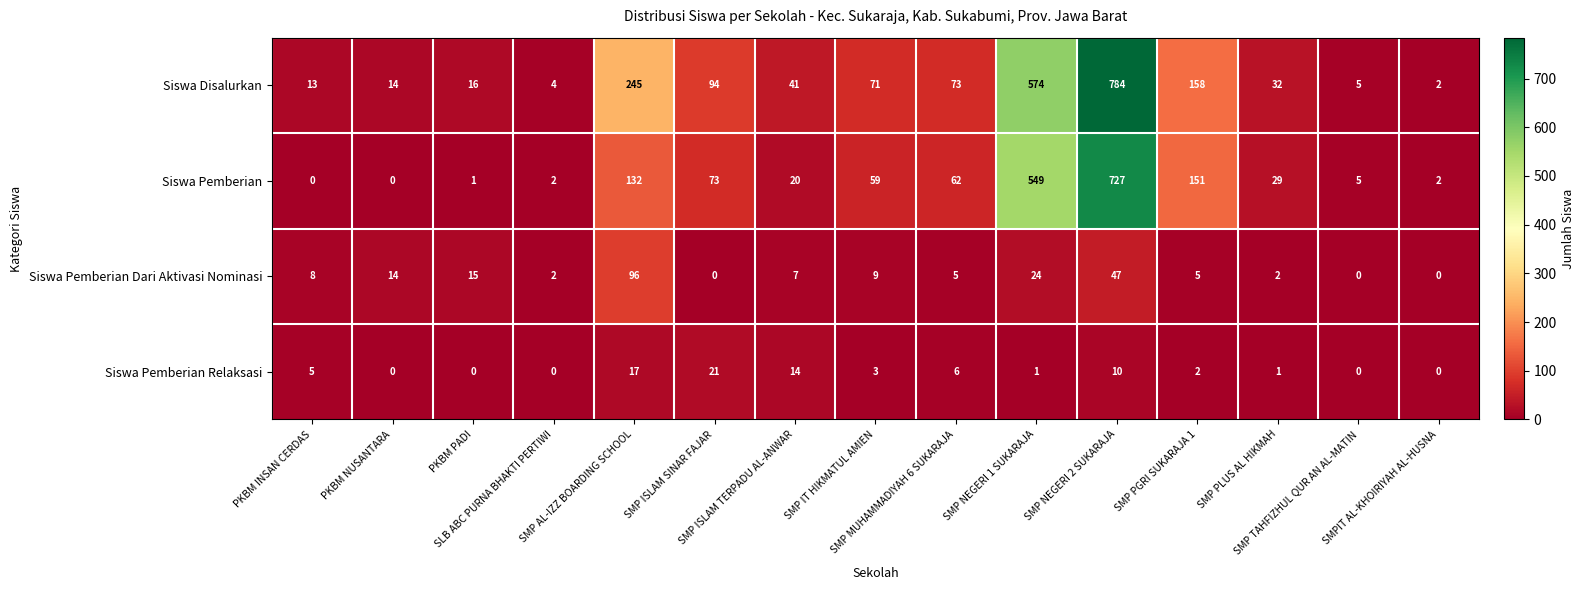

Between SMP MUHAMMADIYAH 6 SUKARAJA and SMP PGRI SUKARAJA 1, which series saw the biggest shift?

Siswa Pemberian